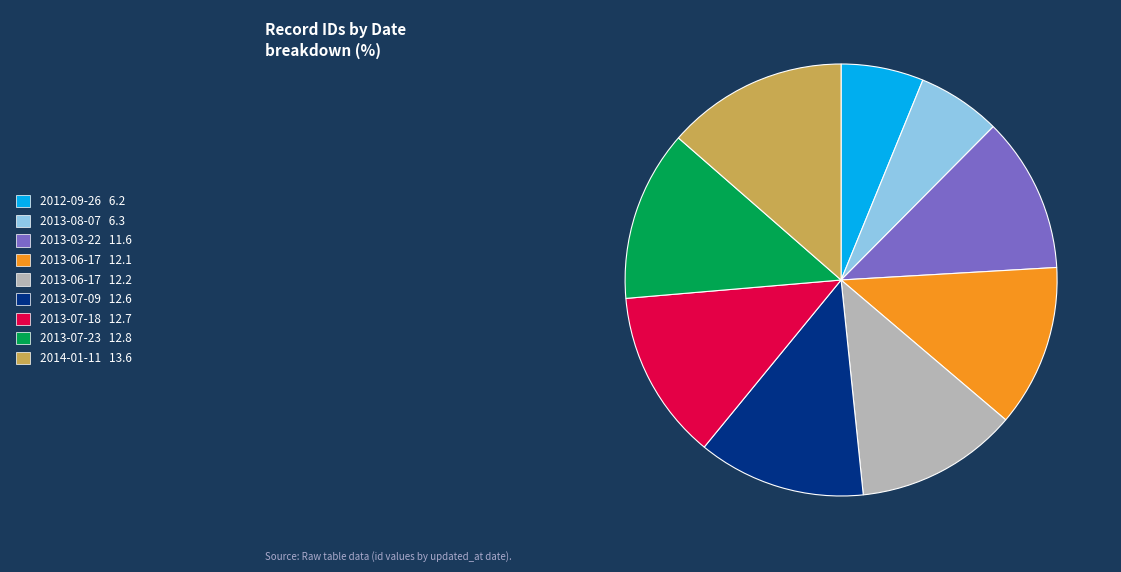

Is there any slice that represents more than half of the pie?

No